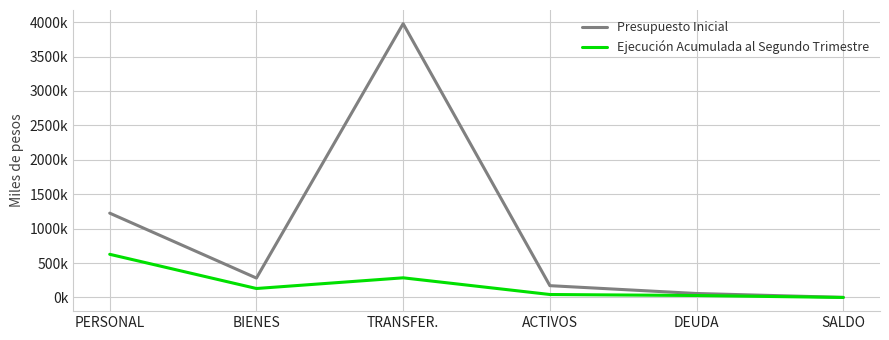

What is the sum of all Presupuesto Inicial values?

5712888